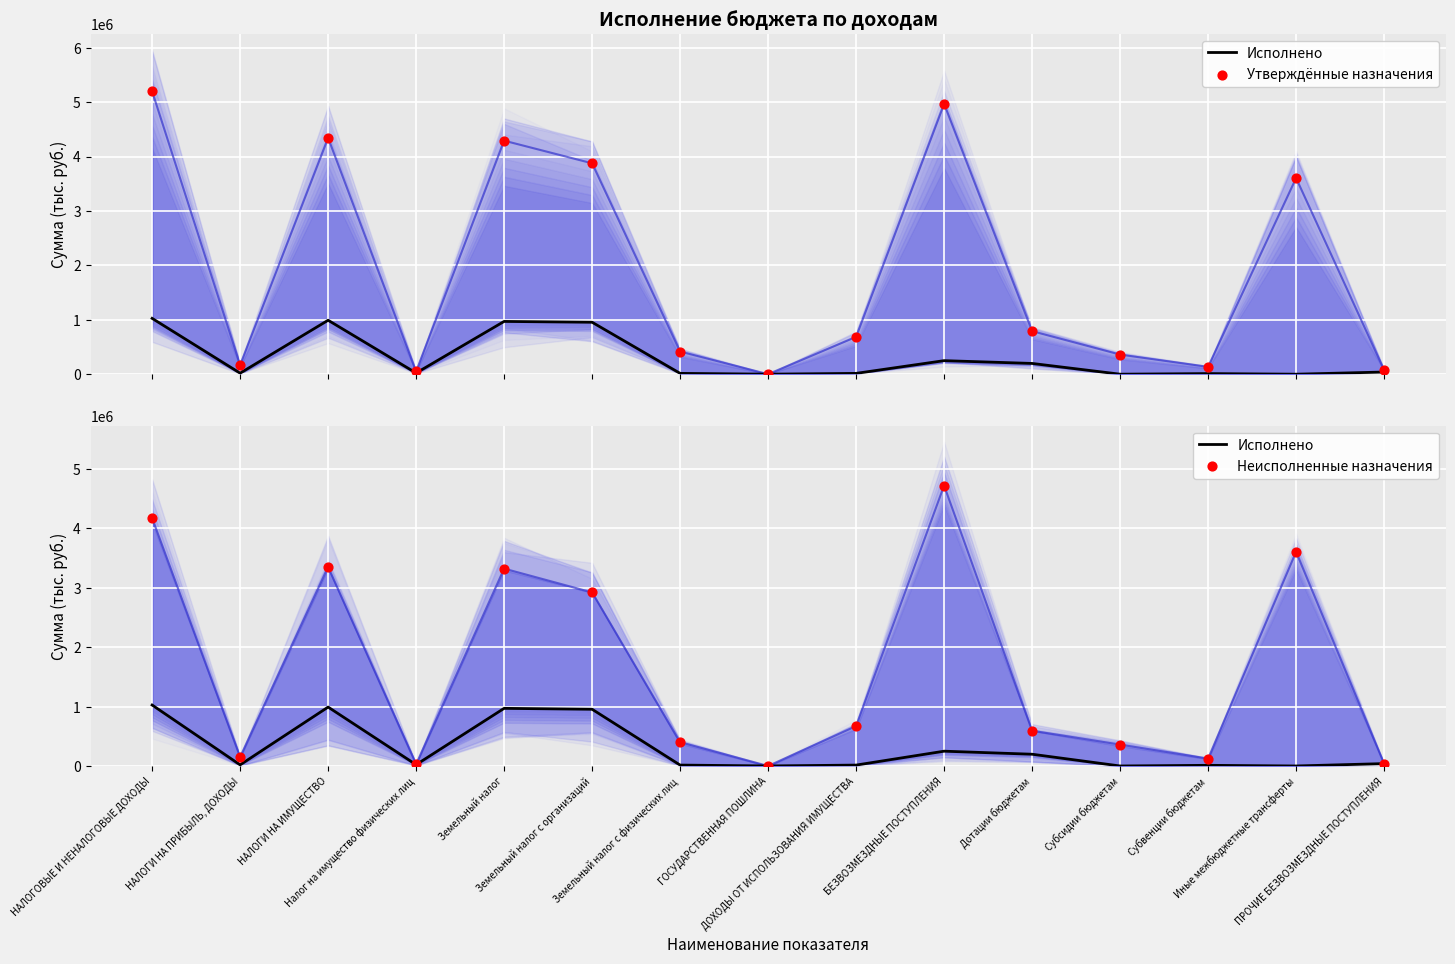

Which series has the largest total across all categories?

Утверждённые назначения